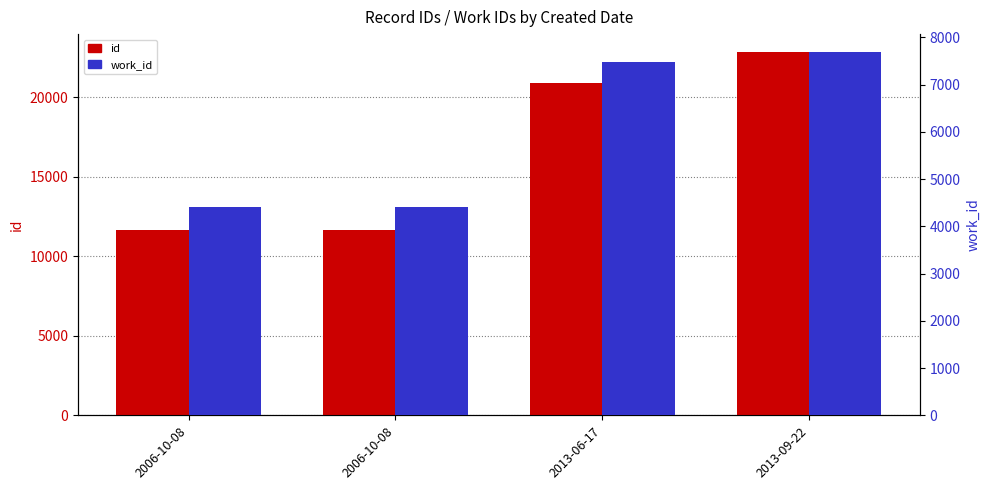

What is the maximum value for id?

22813